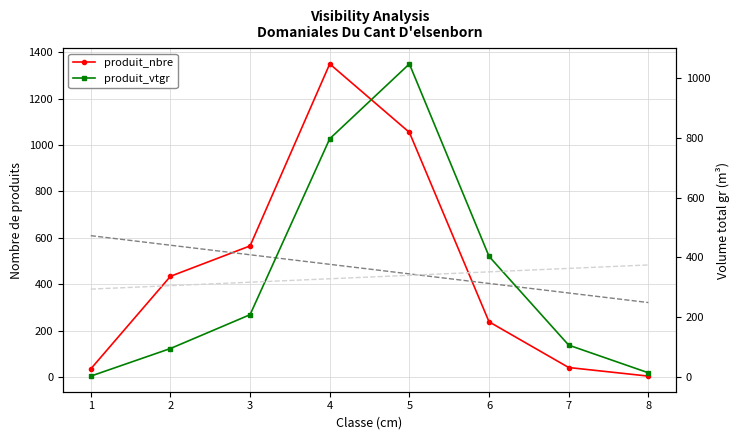

Between 1 and 5, which is larger?

5